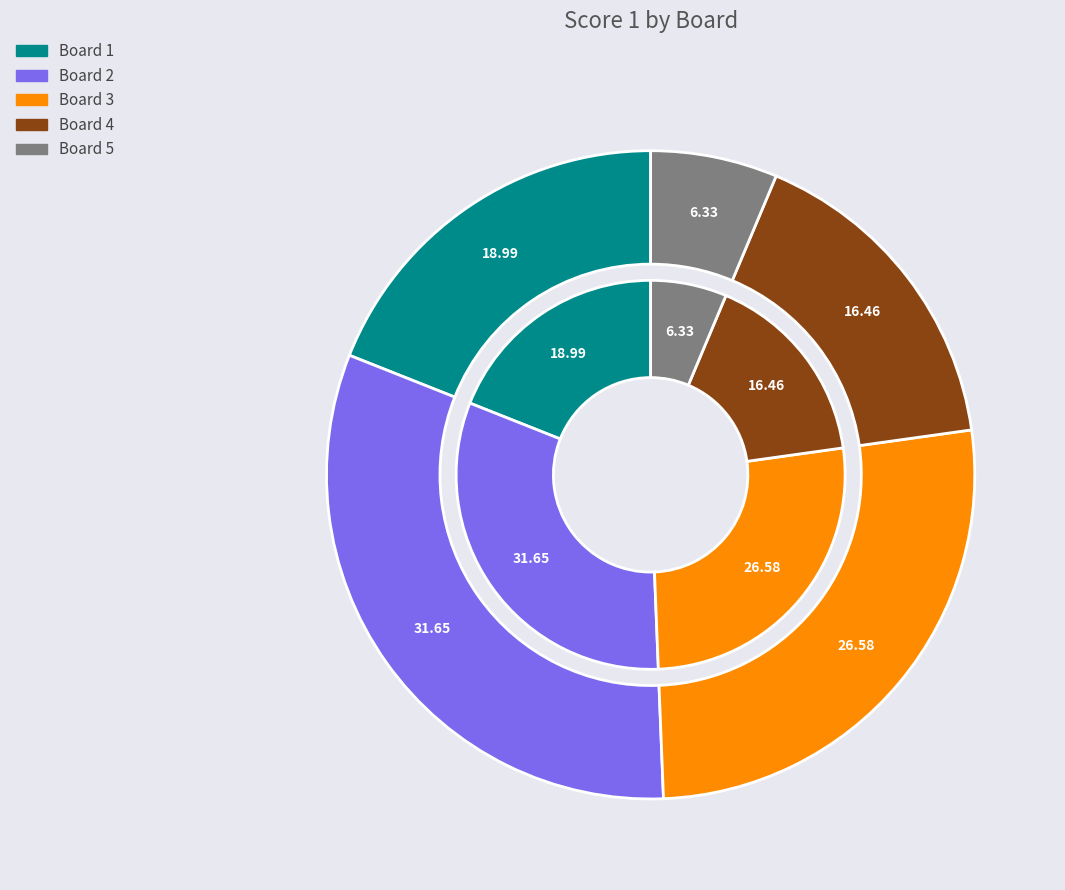

Which category has the biggest portion of the pie?

Board 2